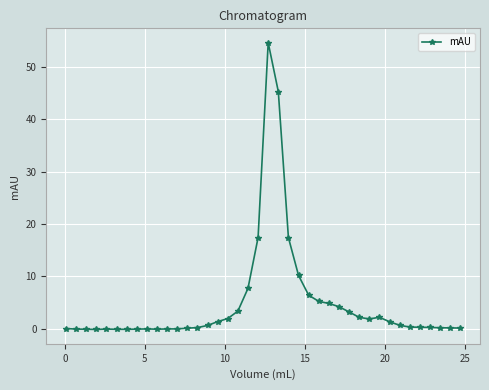

True or false: the data has more than 2 interior local peaks.

True